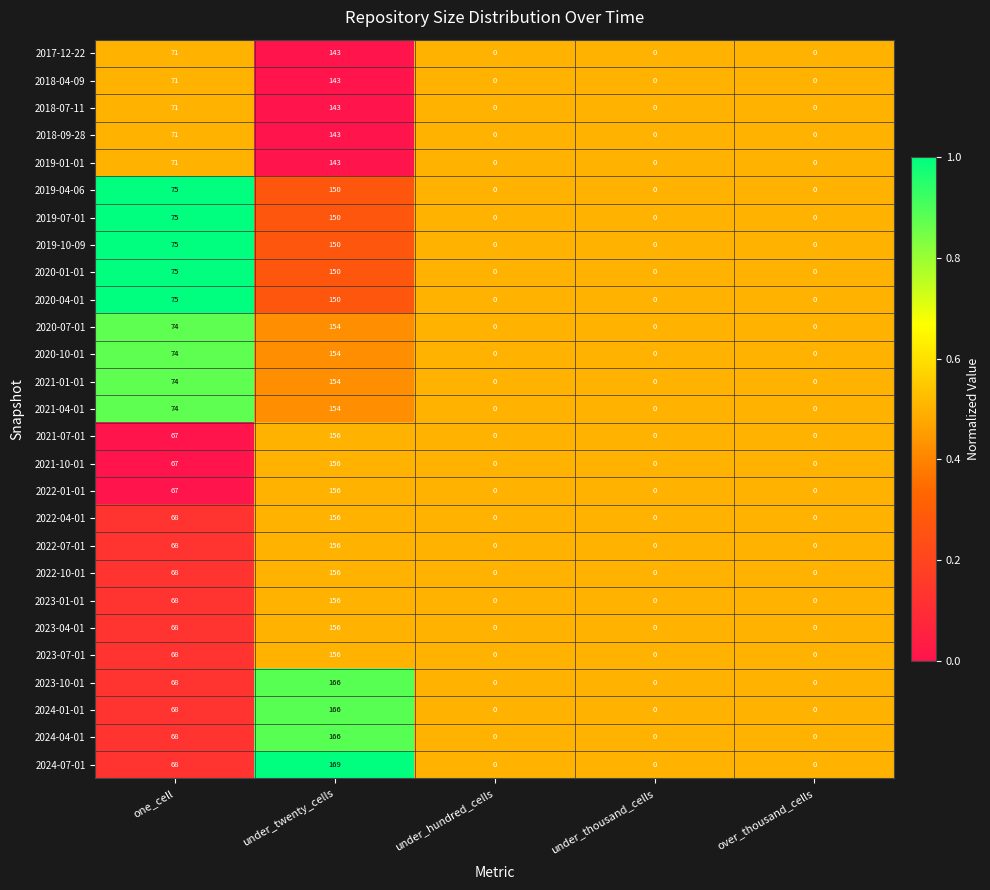

True or false: 2020-04-01 has a value of 75 at under_twenty_cells.

False